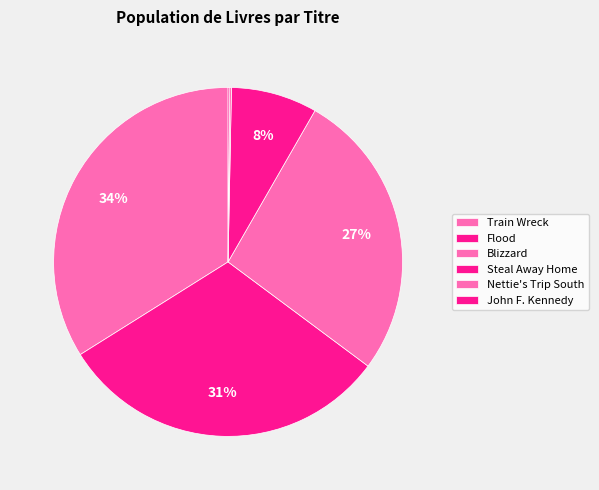

Count the number of slices in the pie.

6